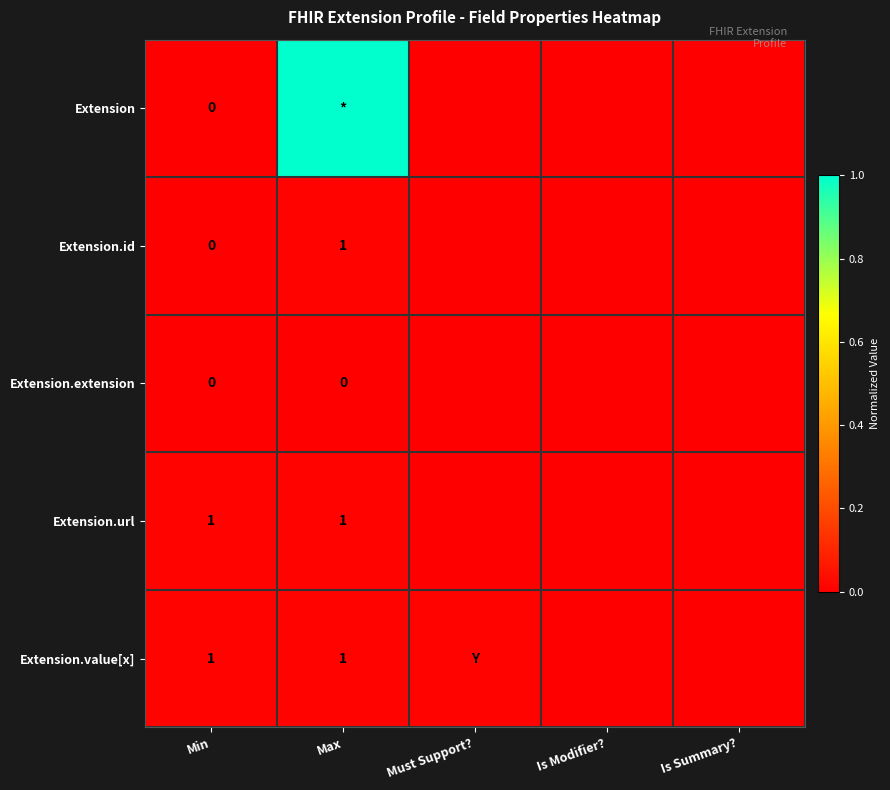

How many positive values does the Extension.url series have?

2